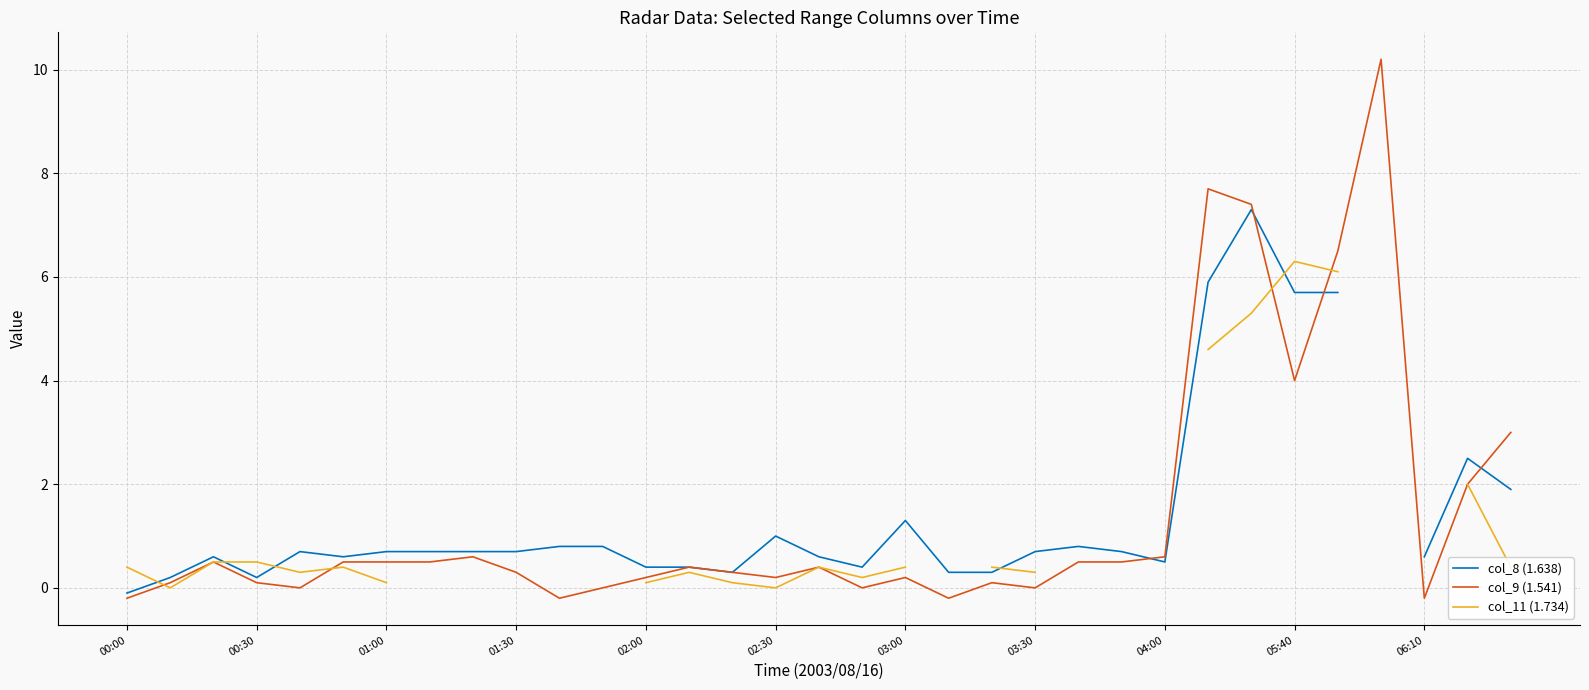

Where is col_8 (1.638) nearest to the value 3?

31